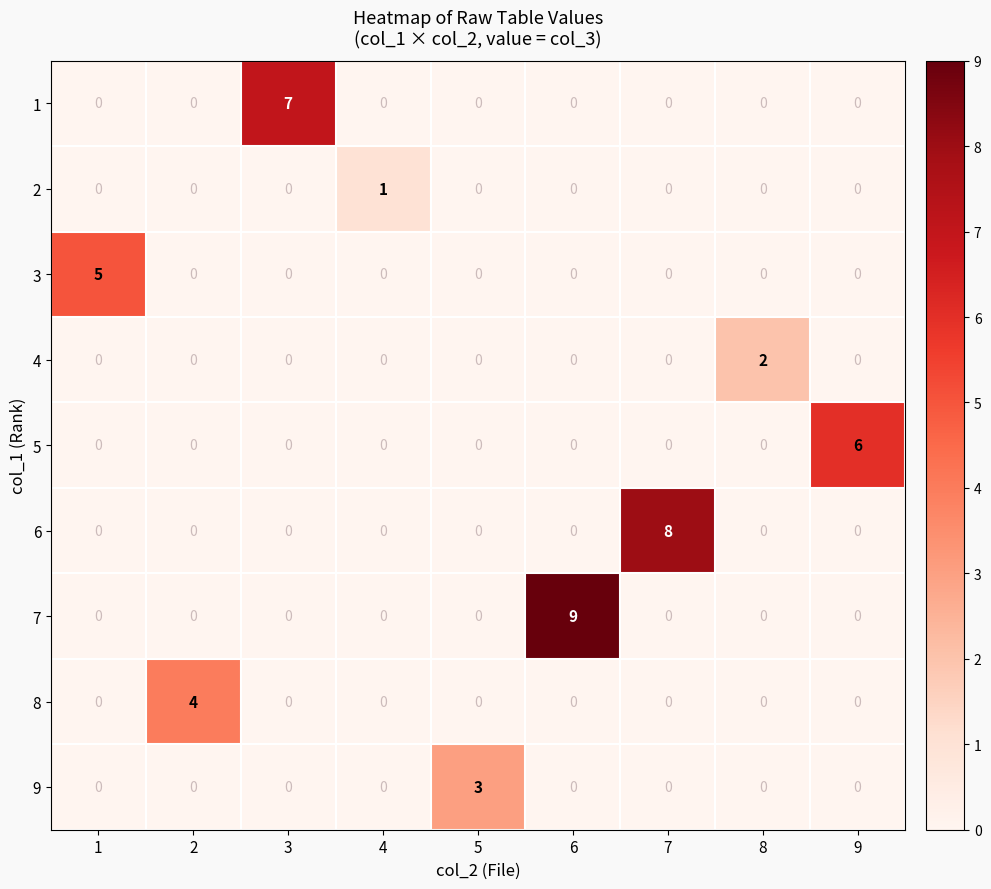

How many data points in 5 are above 0?

1